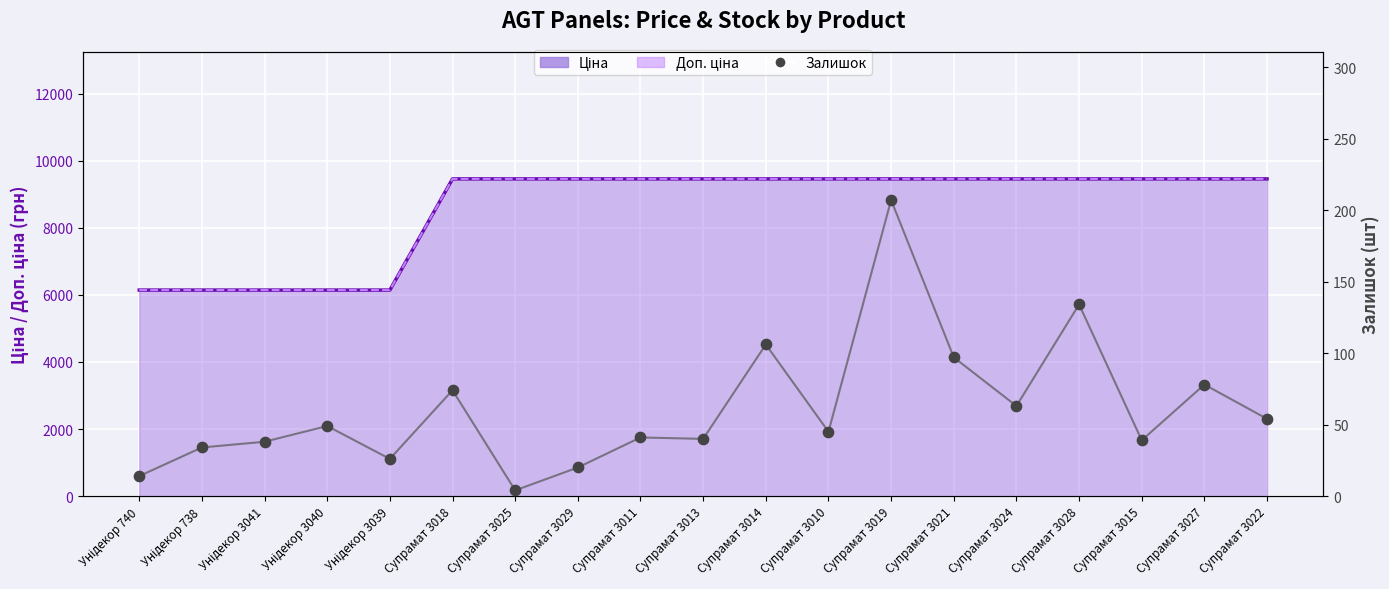

What is the change in value from Супрамат 3011 to Супрамат 3028?

+93